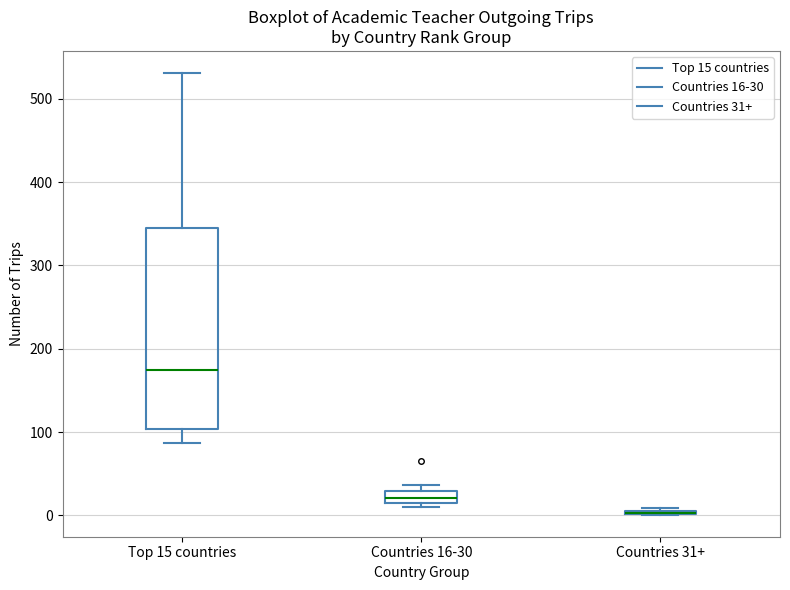

Where is the lower edge of the box for Countries 31+ on the y-axis? The values are not printed on the chart, so give them approximately, as read against the axis.

0